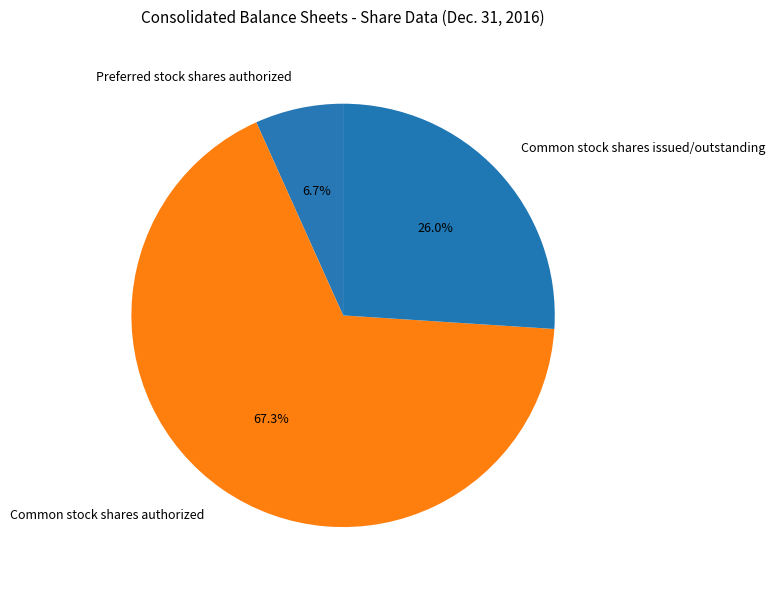

Which category has the smallest portion of the pie?

Preferred stock shares authorized